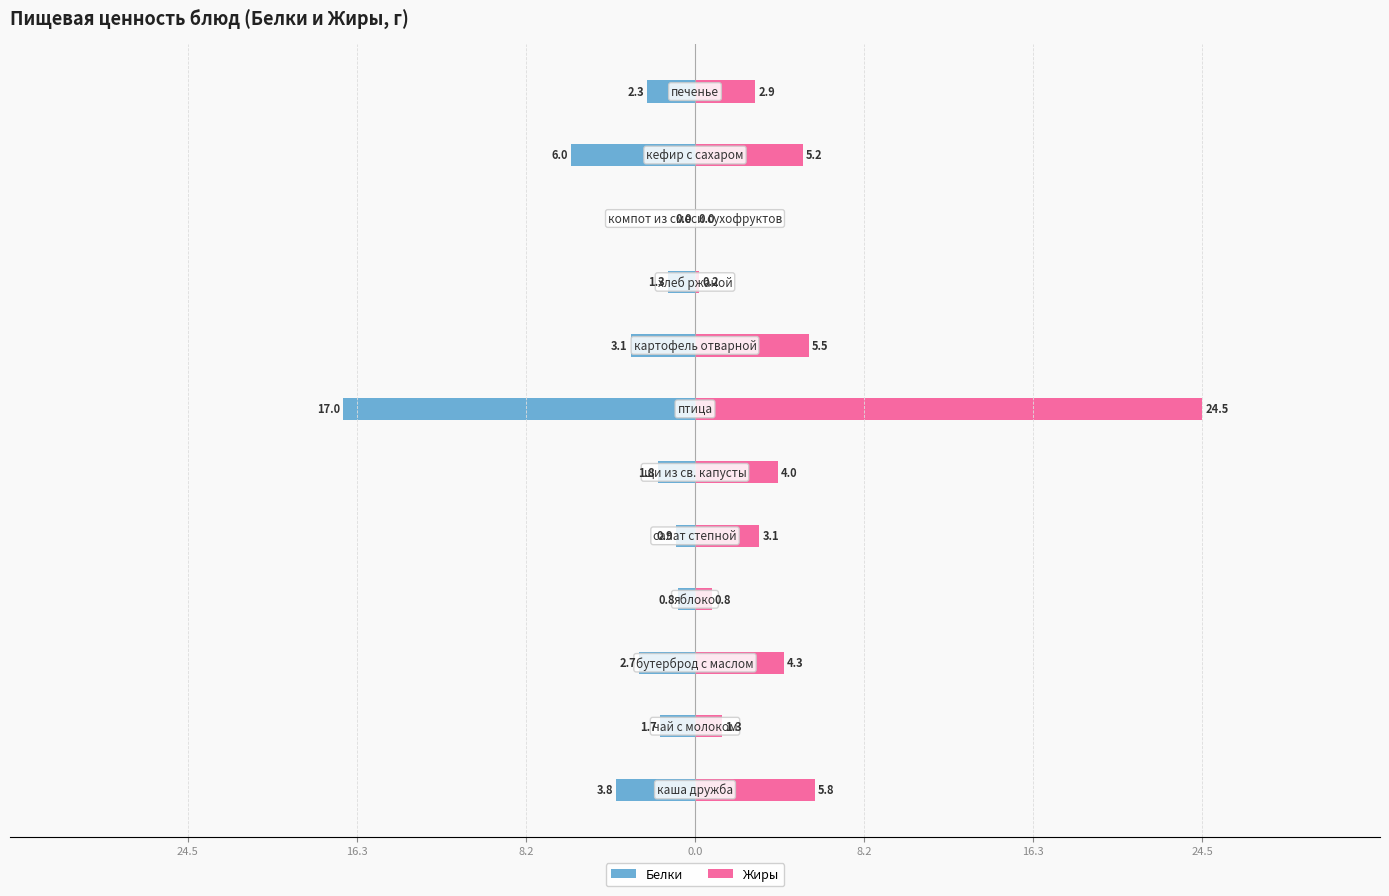

How many groups of bars are there?

12